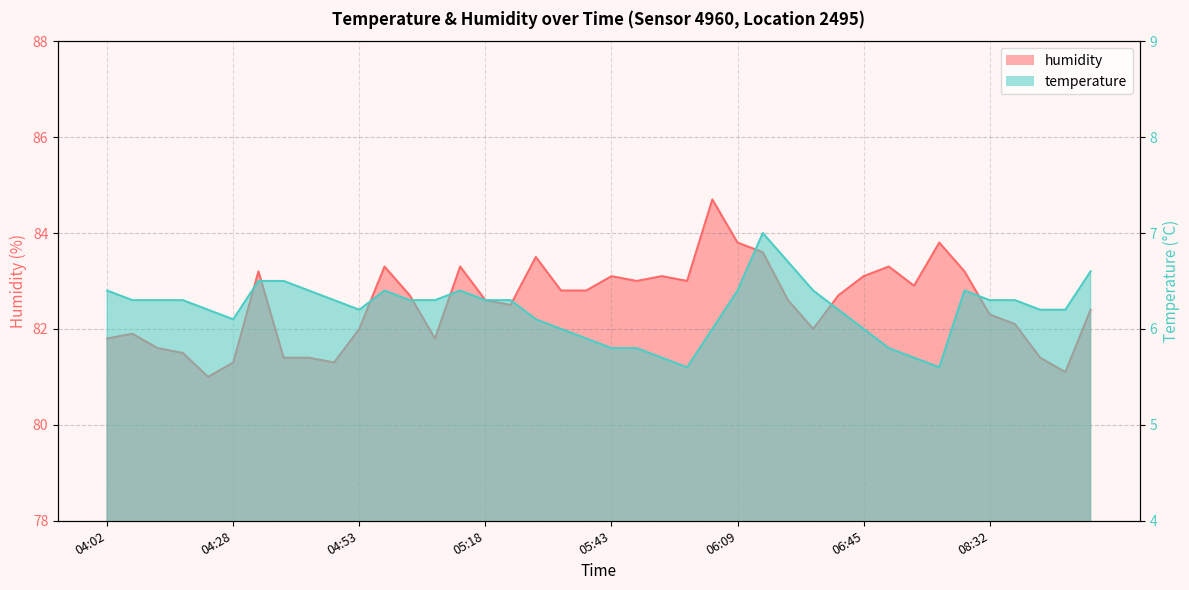

True or false: humidity and temperature intersect in this chart.

False